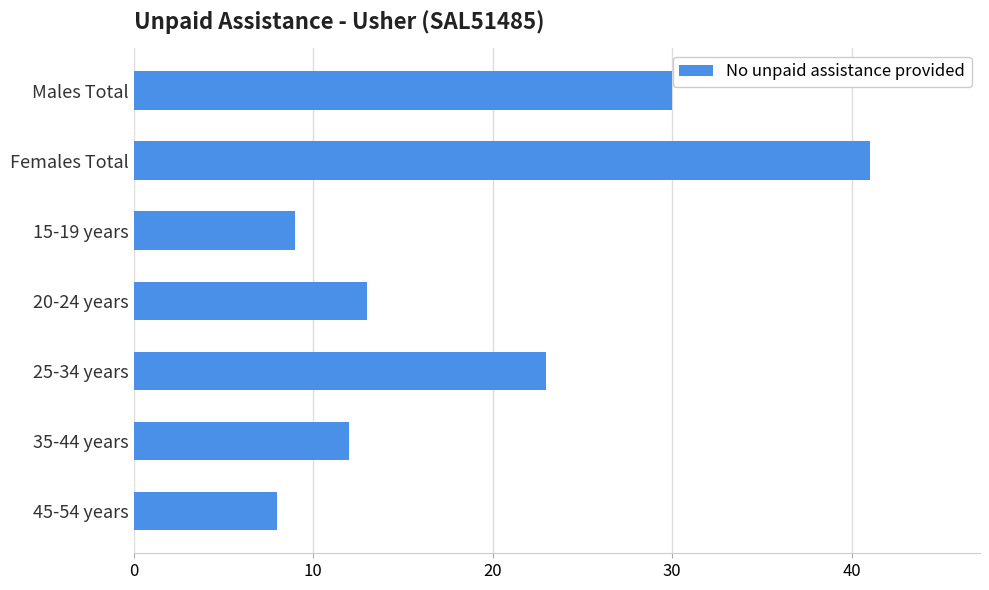

What is the greatest value displayed?

41